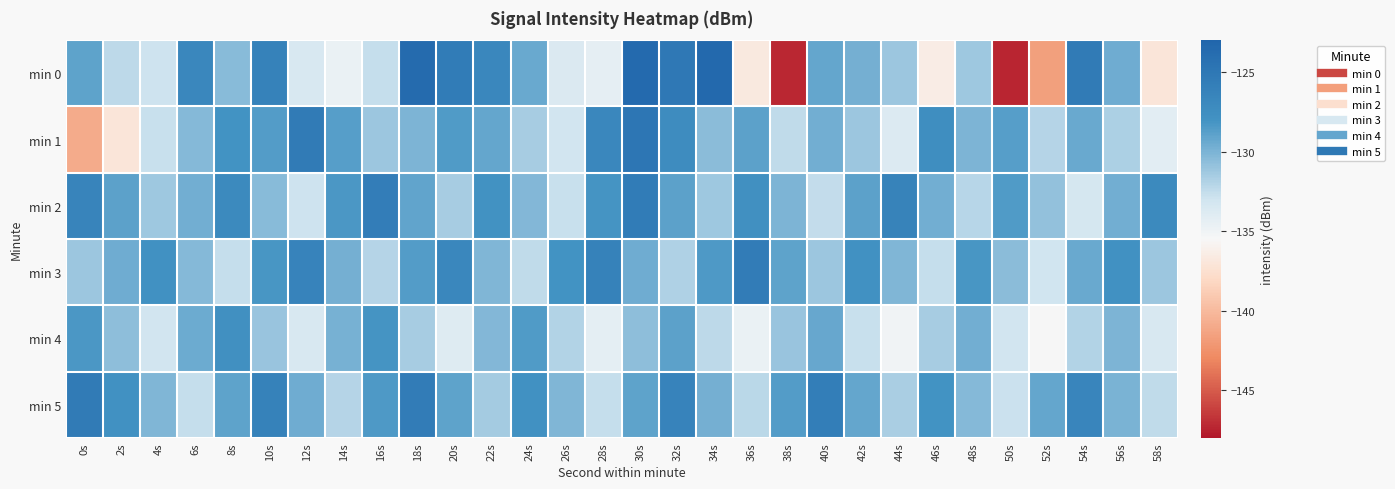

How many data points does each series have?

30